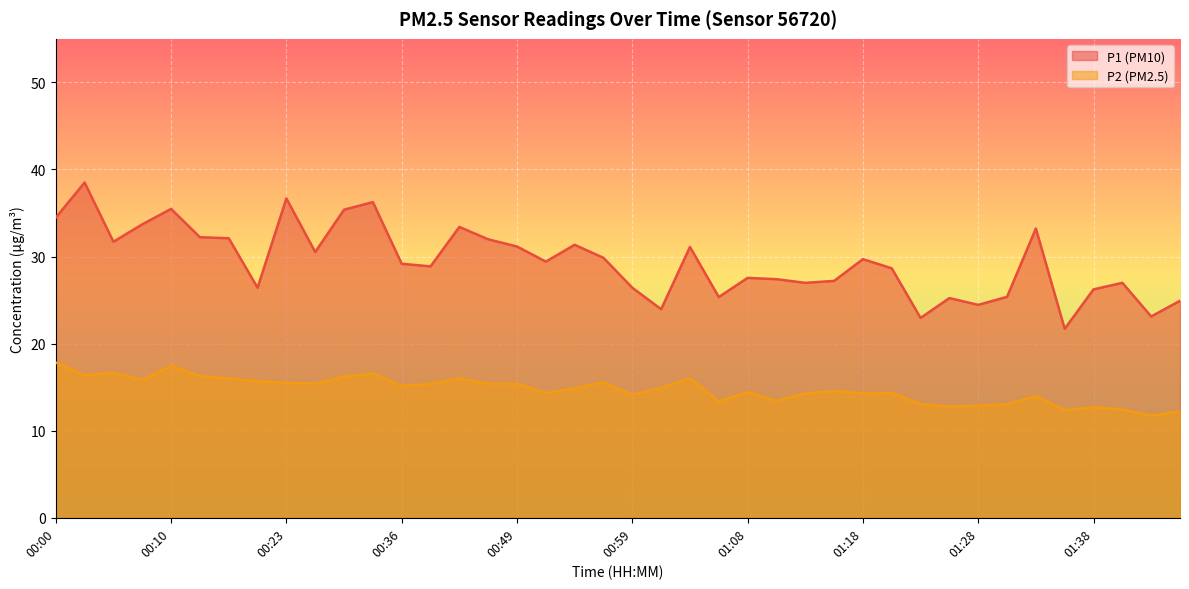

Where does the P1 series first go above 29?

00:00